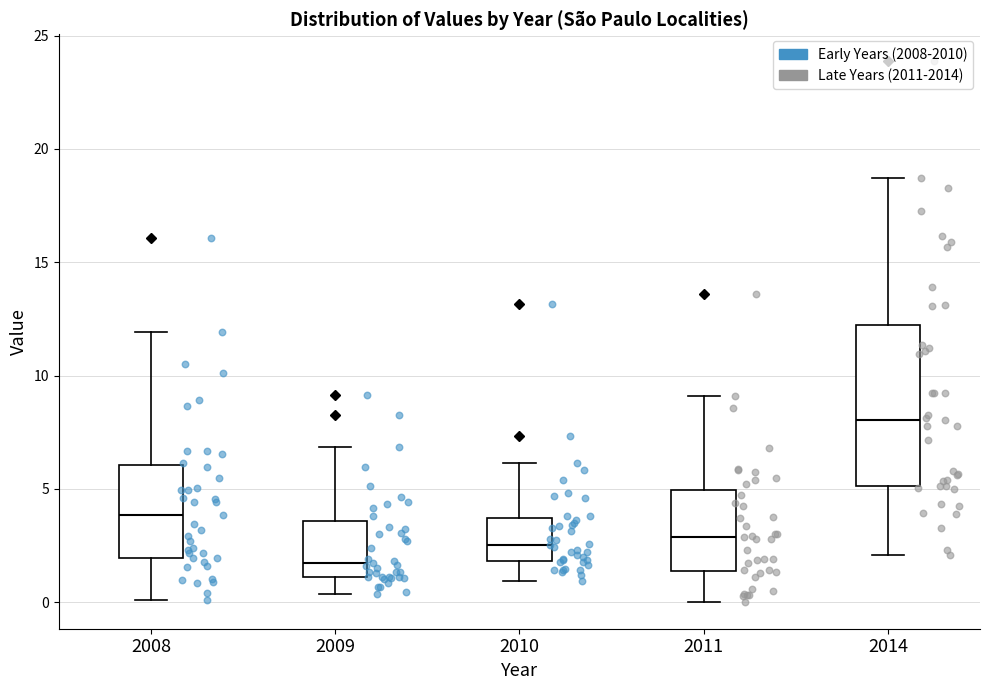

Which box has the lowest median line?

2009